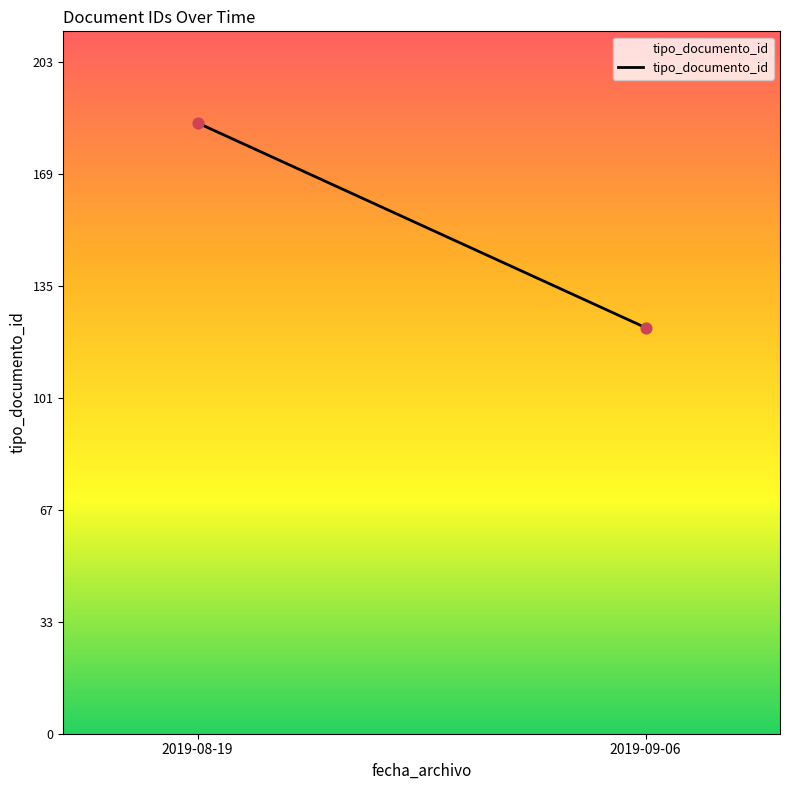

What is the range of Y values (max minus min)?

62